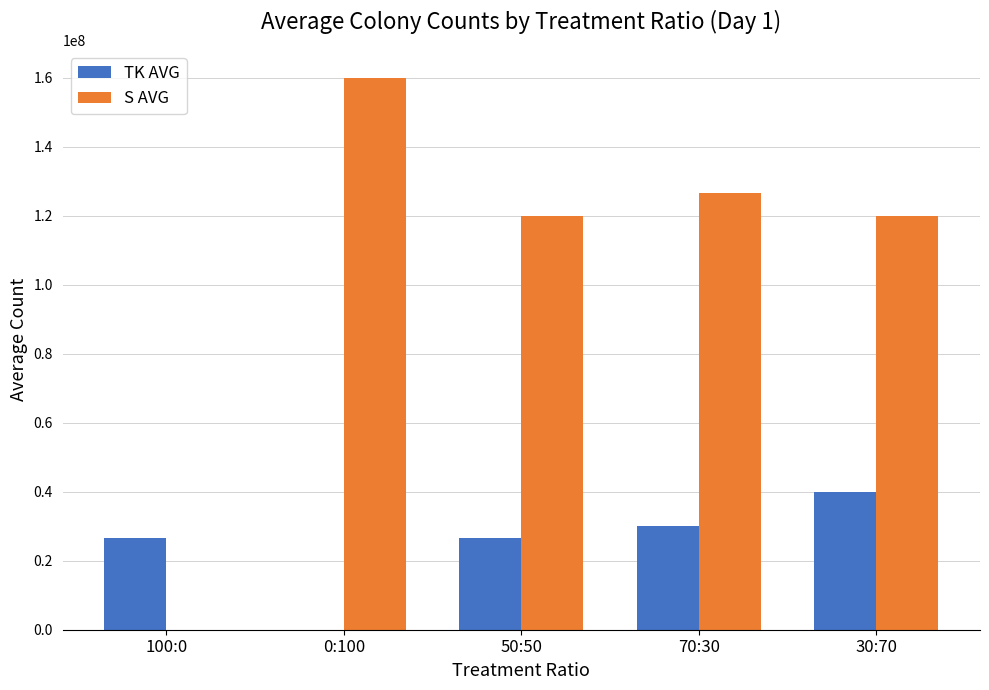

What is the spread (max minus min) of values at 0:100?

160000000.0